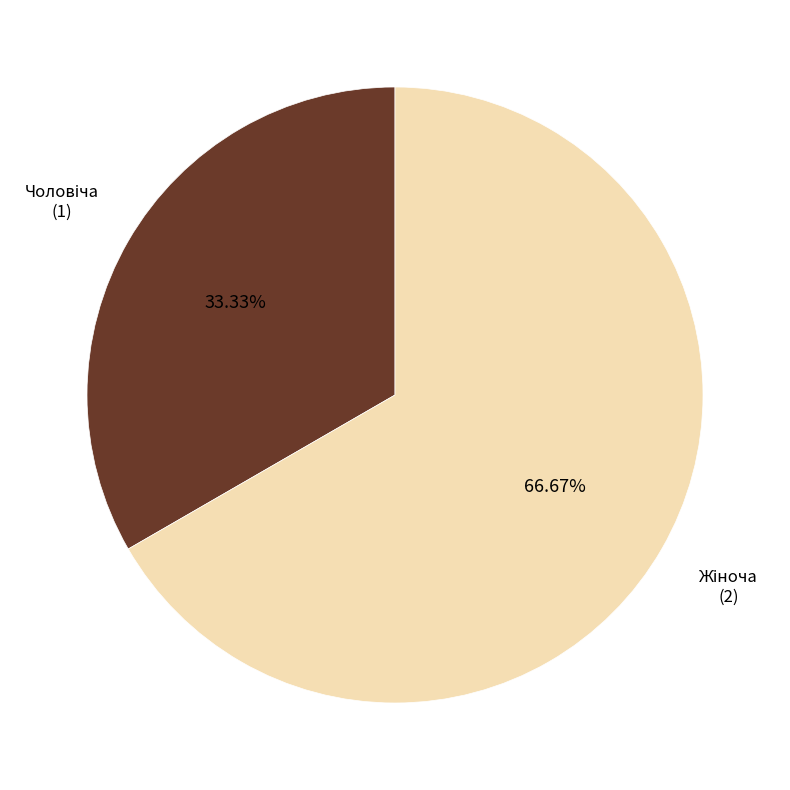

Is there a majority slice in this chart?

Yes